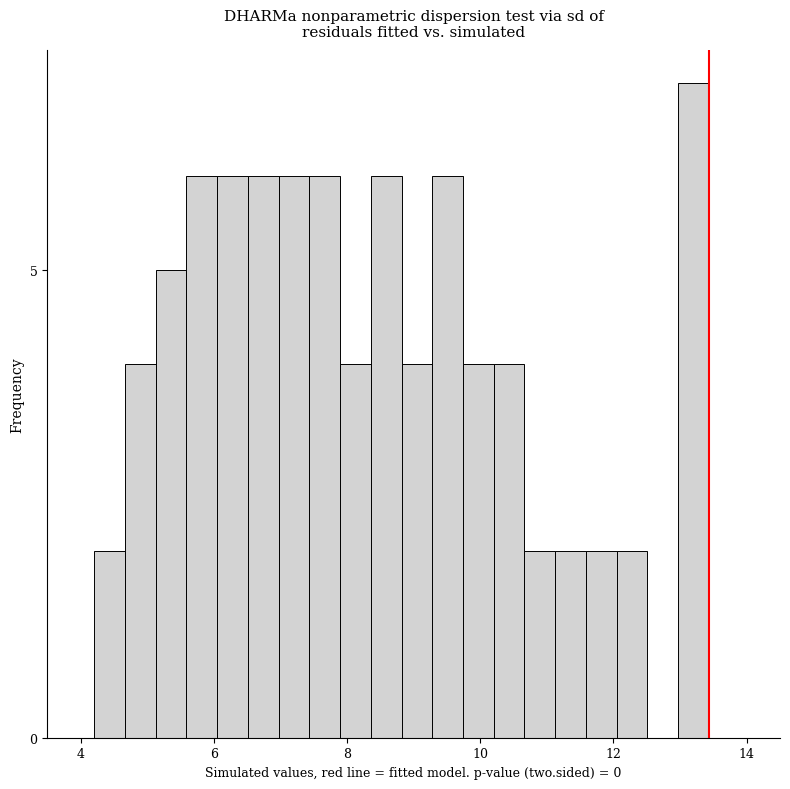

Read against the x-axis, roughly where is the centre of the tallest bar?

13.2